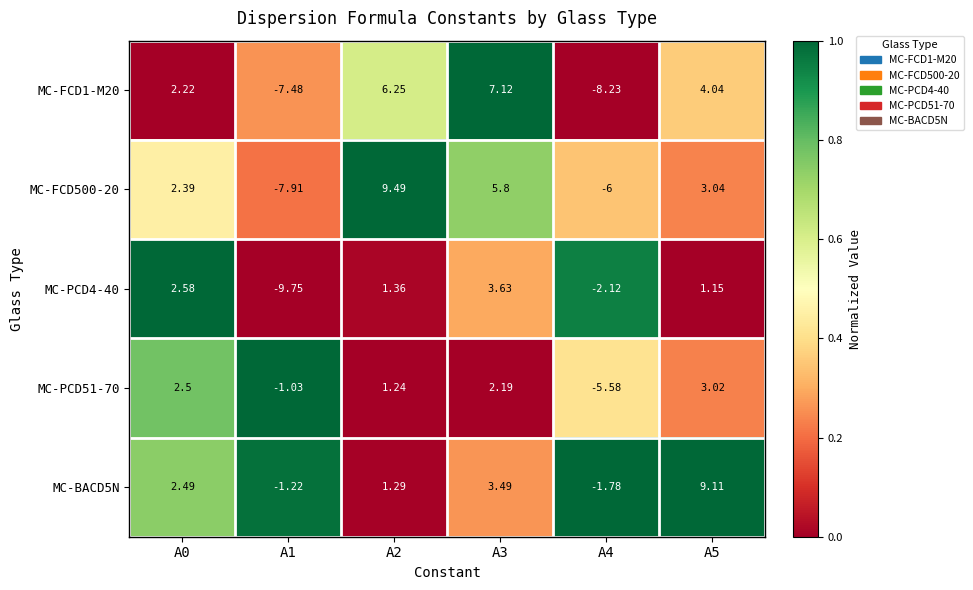

Is the value of MC-BACD5N at A0 greater than the value of MC-PCD4-40 at A1?

Yes